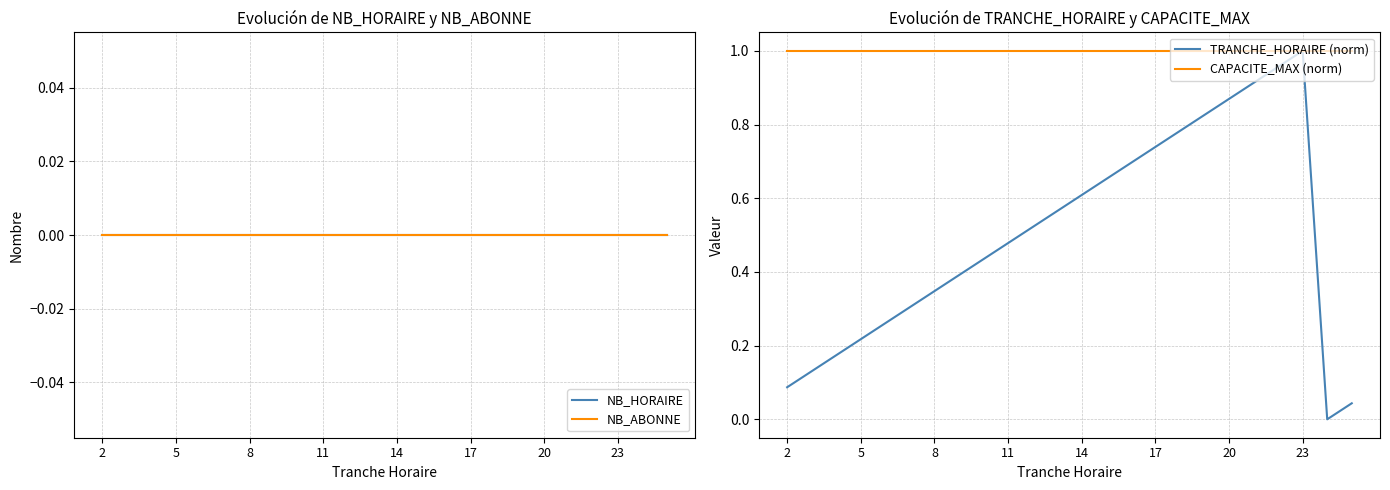

The value of TRANCHE_HORAIRE (norm) at 14 is 0.6. True or false?

True